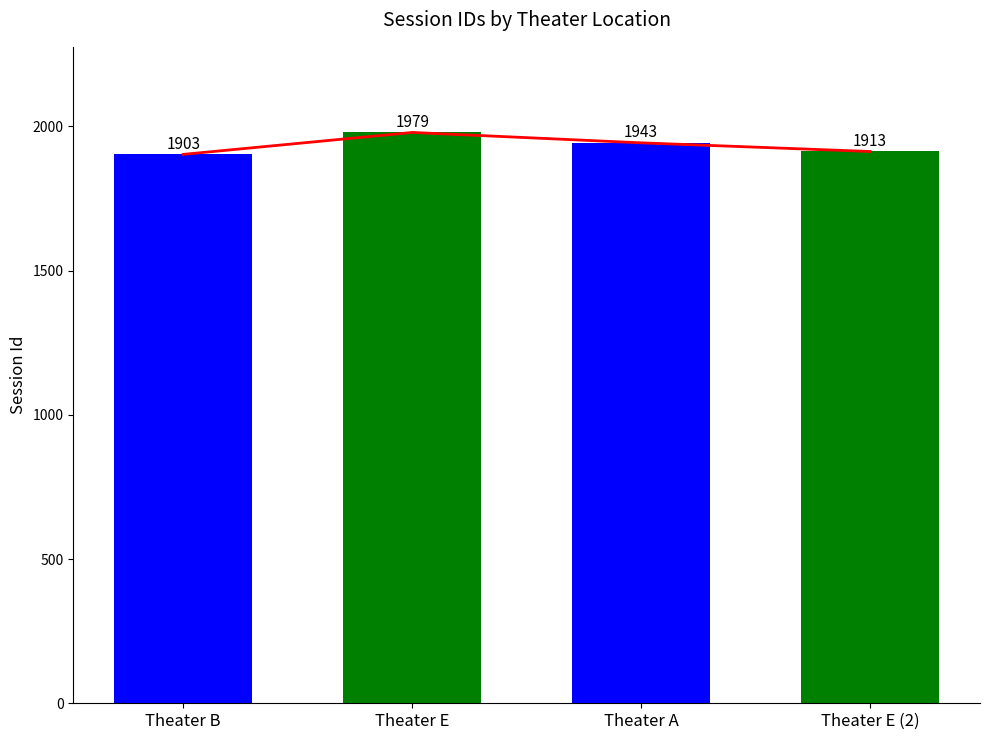

Where is the data nearest to the value 1941?

Theater A